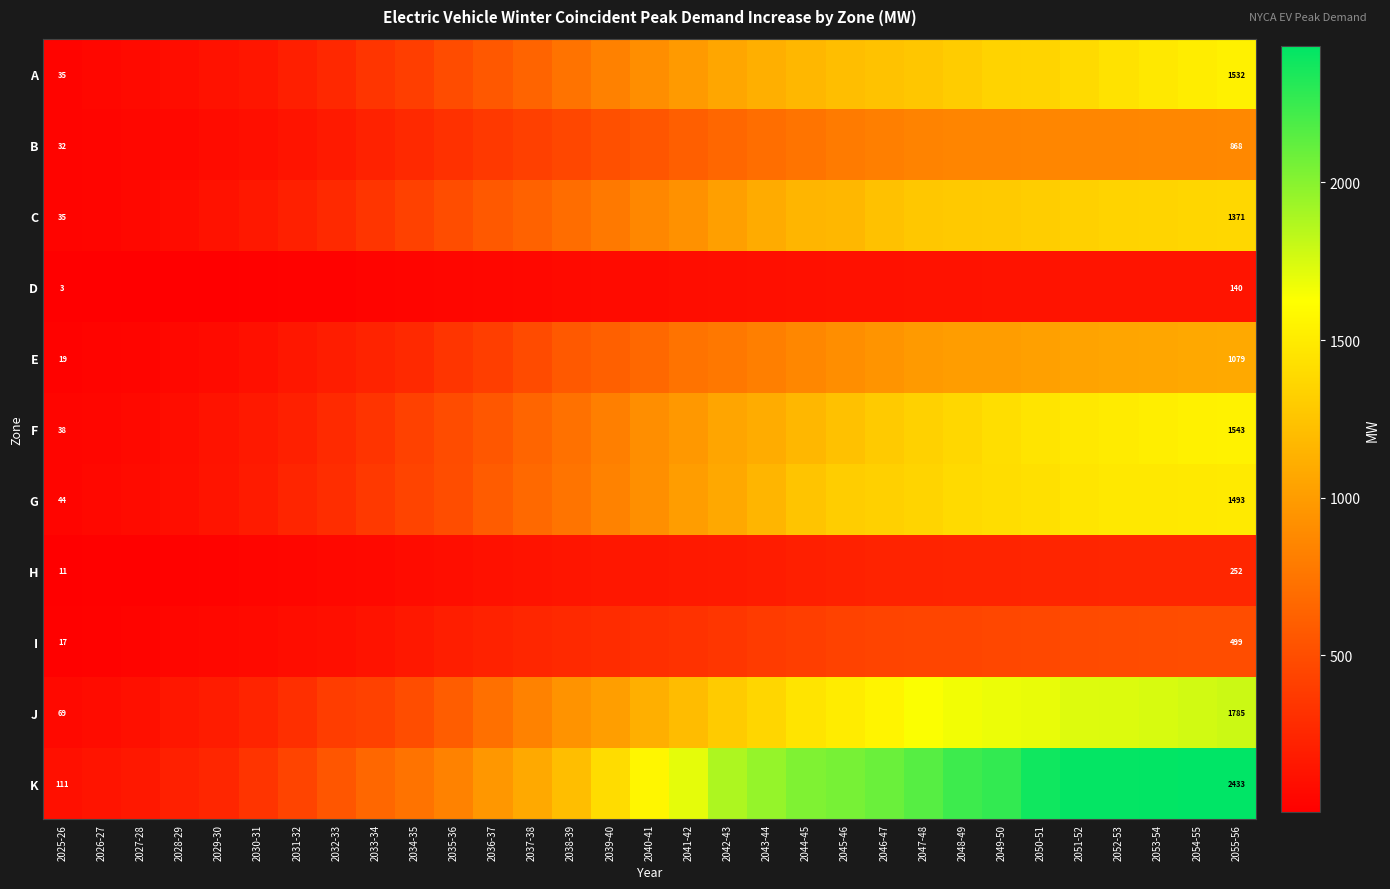

What is the minimum value shown in the chart?

3